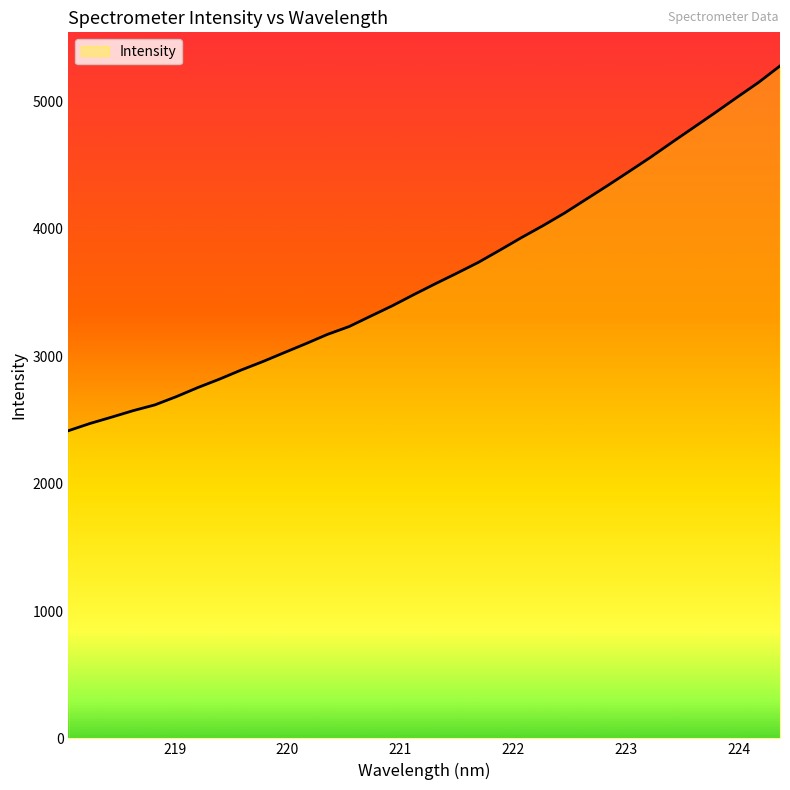

What is the difference between the maximum and minimum values?

2864.0